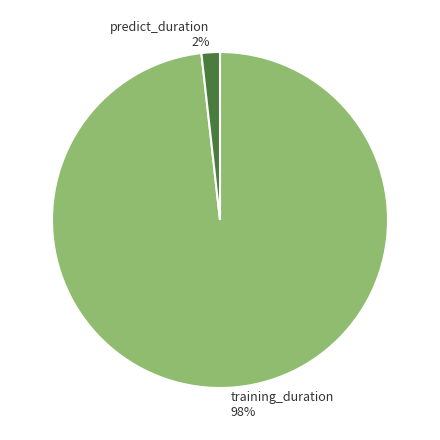

True or false: predict_duration accounts for 2% of the total.

True